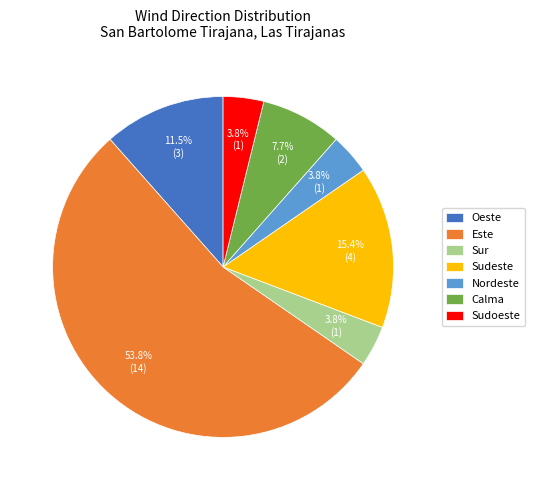

To the nearest percent, what is the difference between the Sur and Oeste slice percentages?

8%